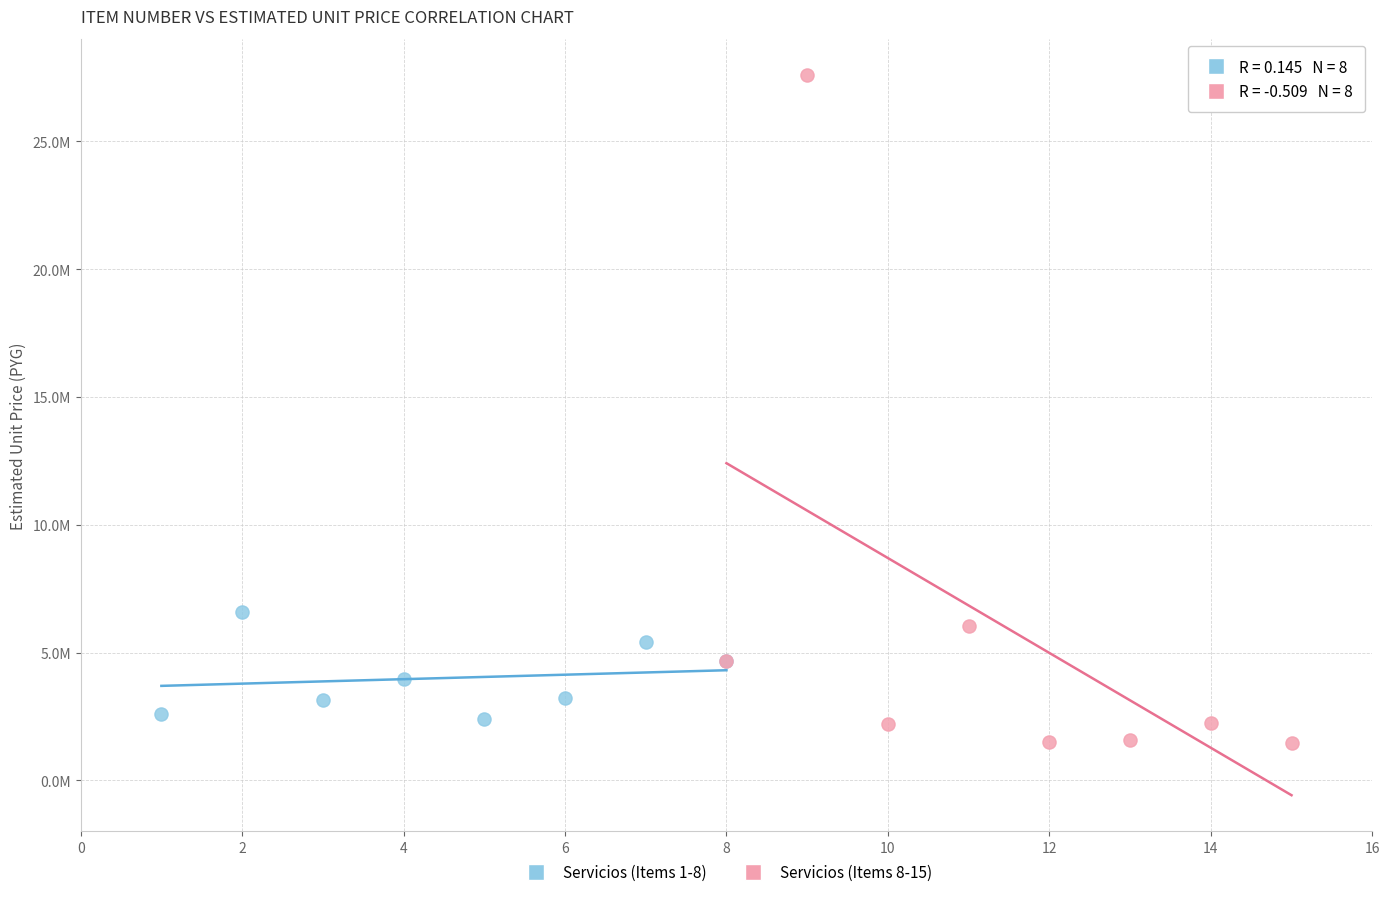

Which series contains the lowest Y value?

Servicios (Items 8-15)